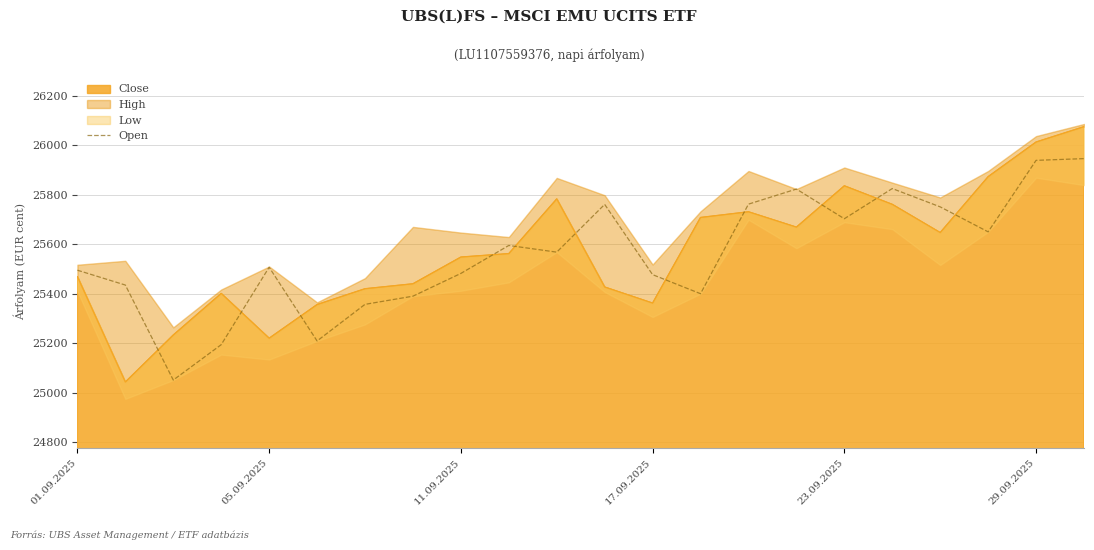

What is the value of the 20th point from the left?

25650